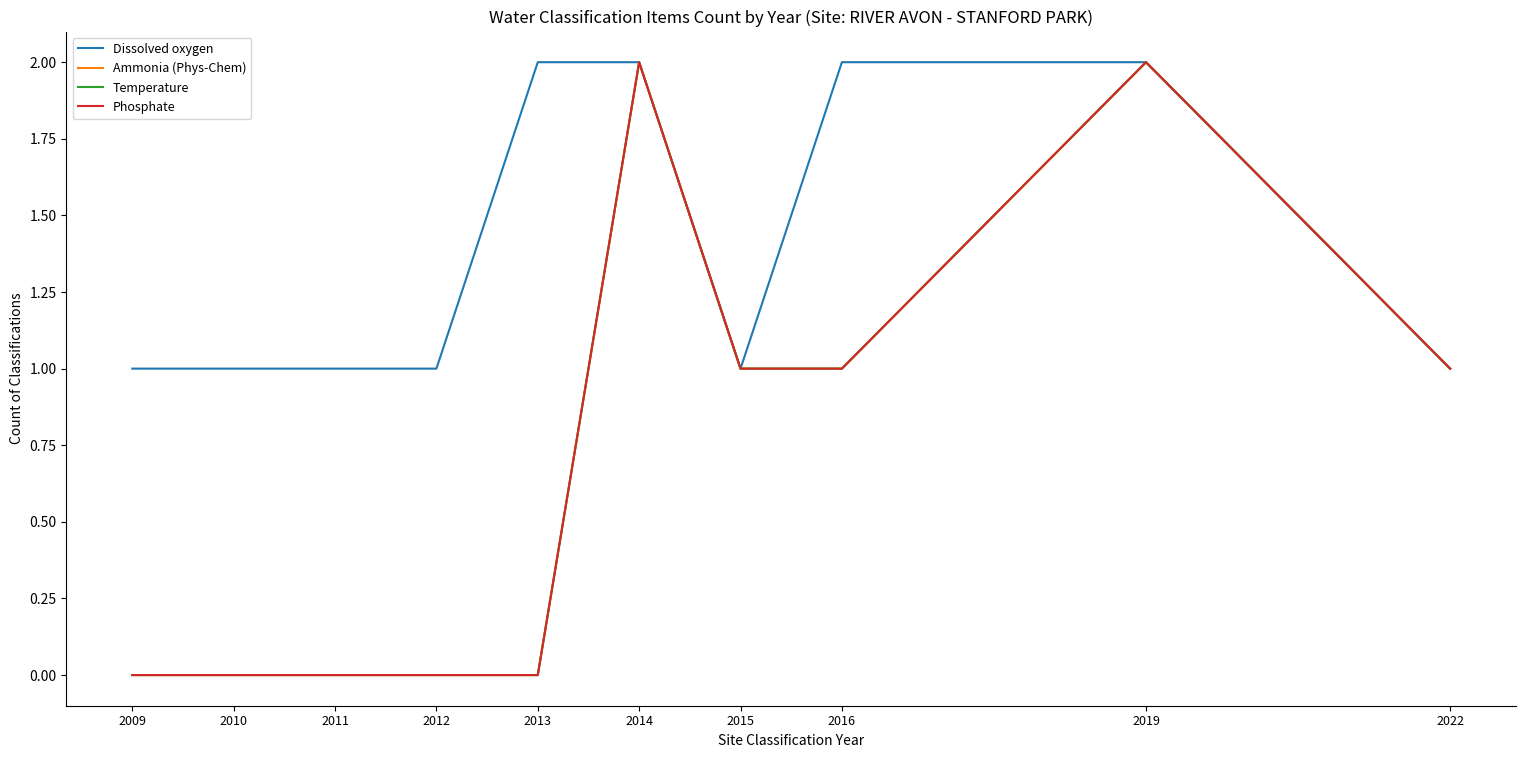

Does the chart display data point markers on the line(s)?

No